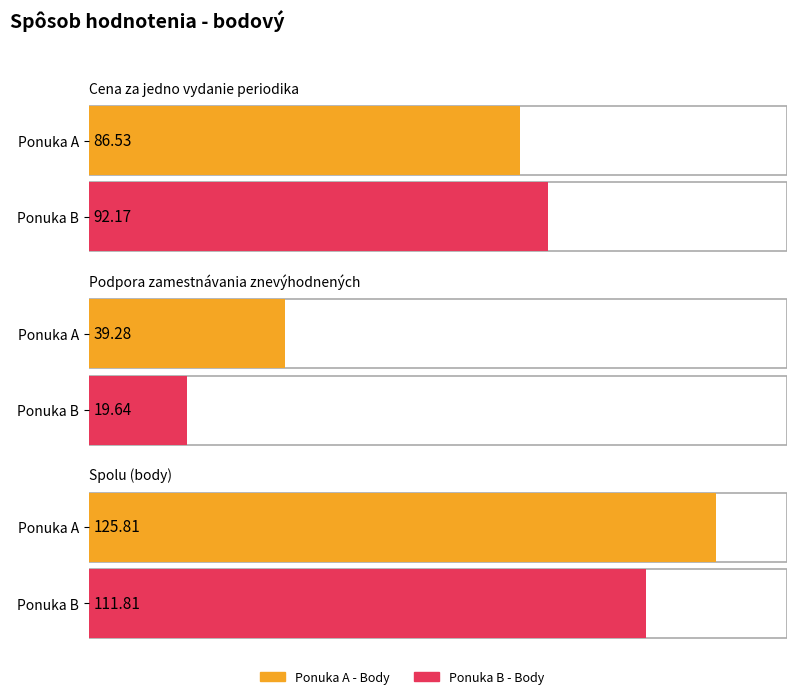

Read the Ponuka A - Body value at Podpora zamestnávania znevýhodnených.

39.3